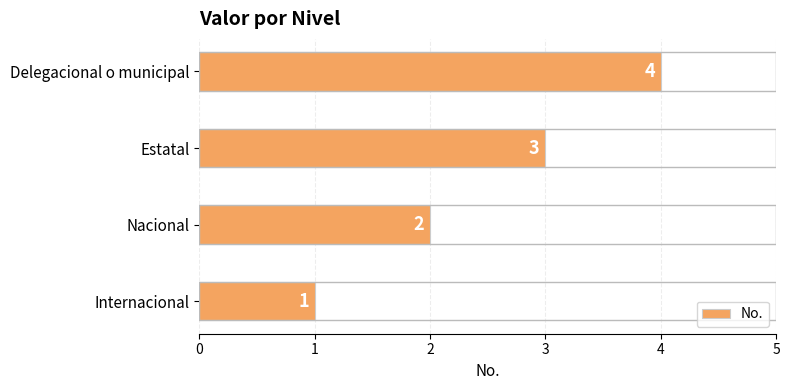

What is the greatest value displayed?

4